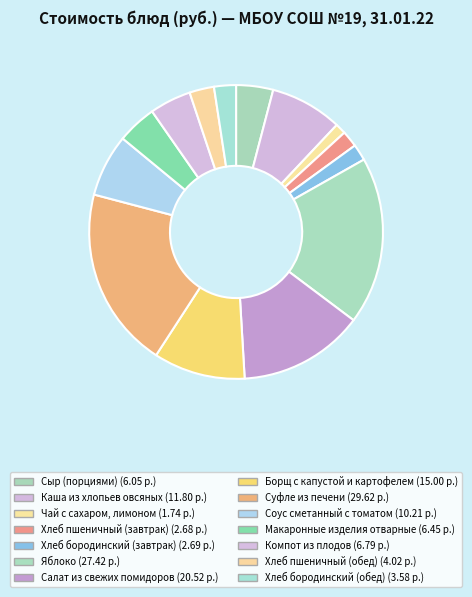

Count the number of slices in the pie.

14